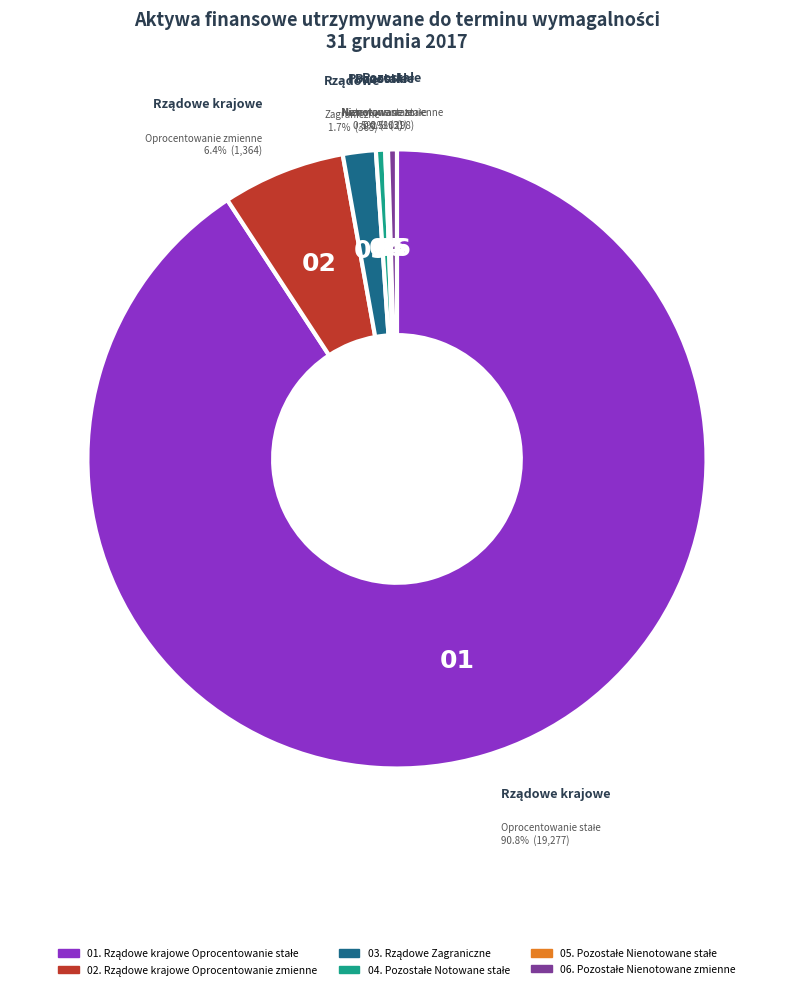

Is there a majority slice in this chart?

Yes